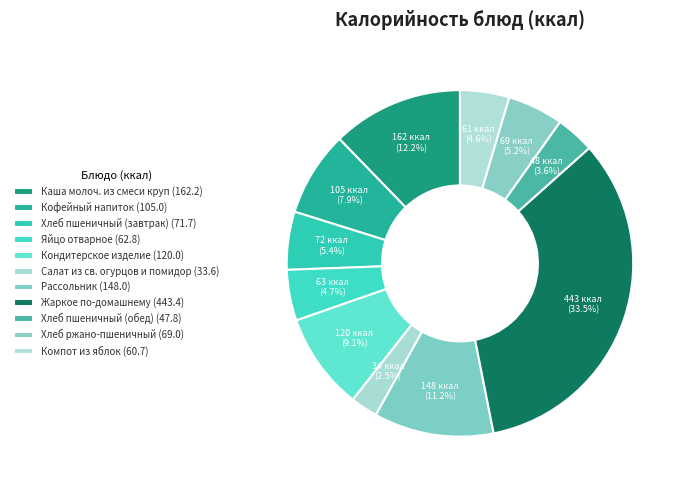

How many segments does this pie chart have?

11